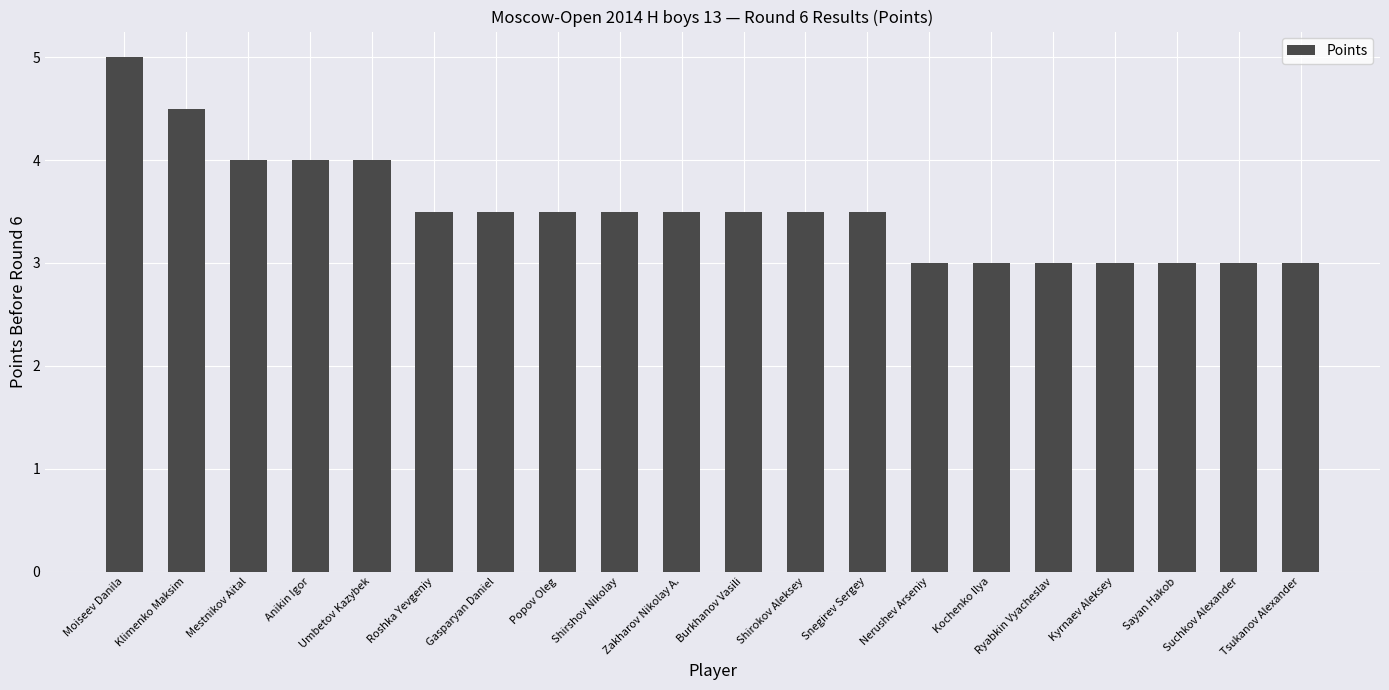

What is the difference between the values at Kyrnaev Aleksey and Snegirev Sergey?

0.5